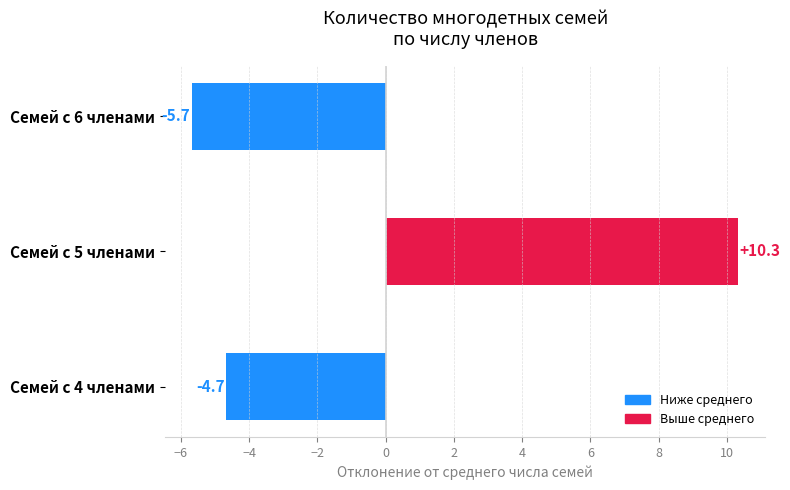

Which label corresponds to the largest value in the chart?

Семей с 5 членами